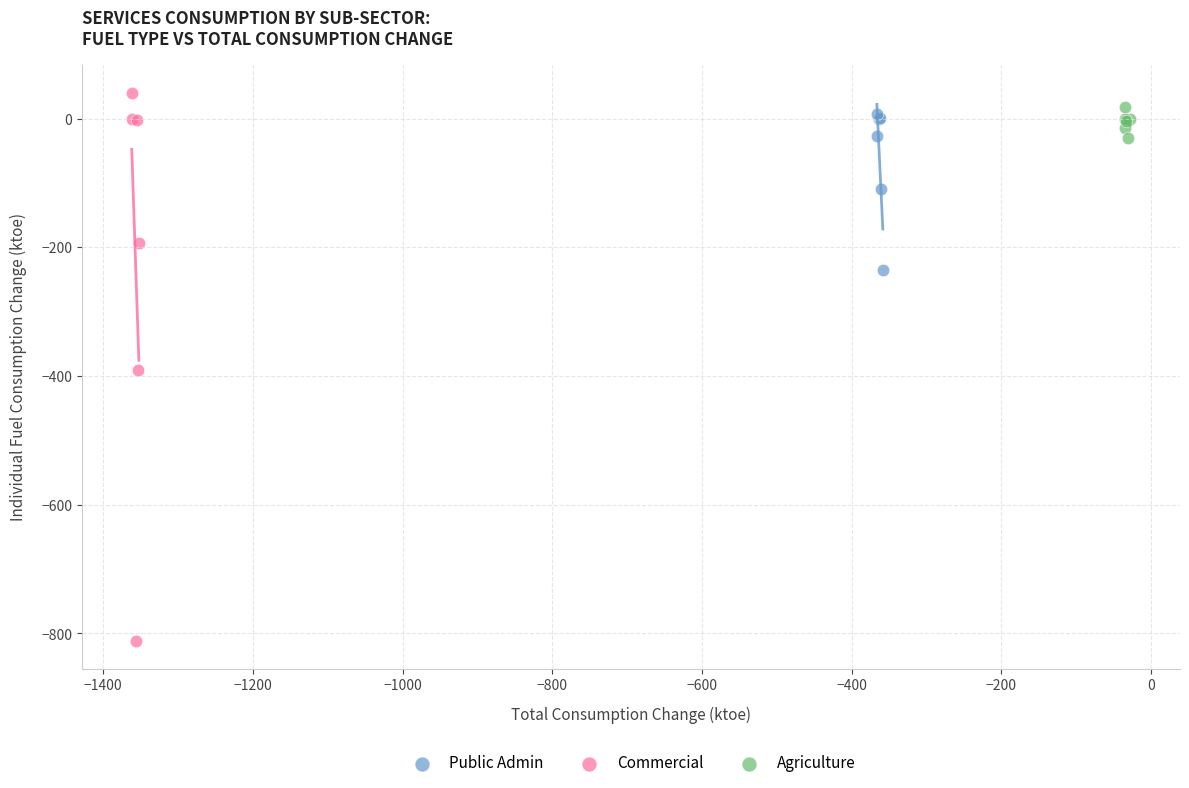

Which series reaches the minimum Y coordinate?

Commercial